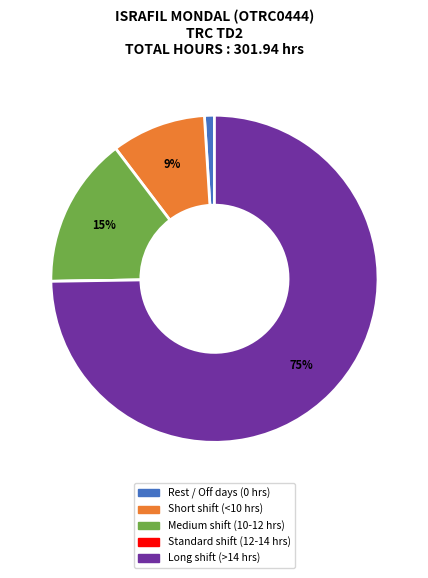

To the nearest percent, what is the average slice percentage?

20%